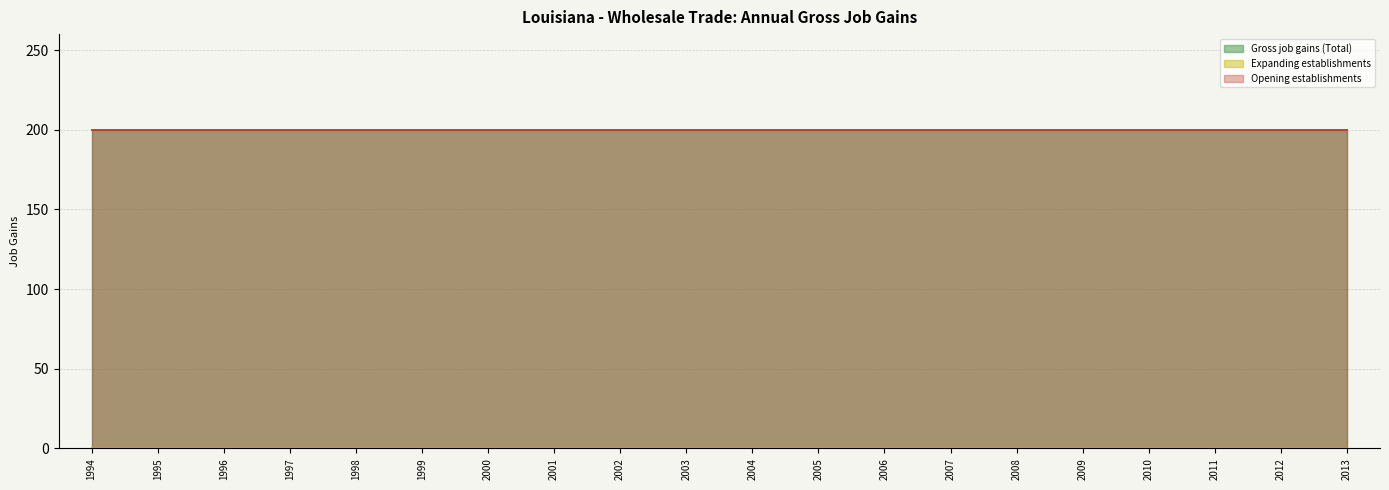

True or false: Opening establishments has more than 1 interior local peaks.

False